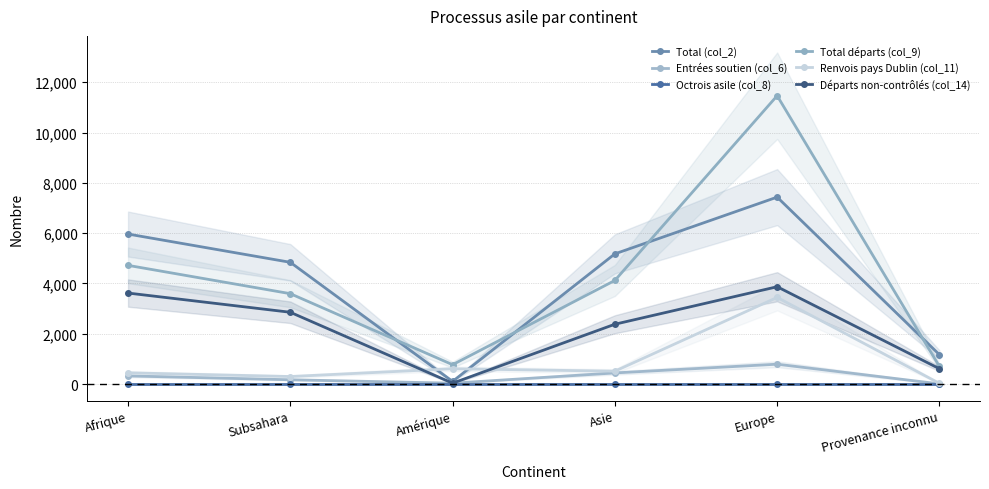

Rank the series by their maximum value, from lowest to highest.

Octrois asile (col_8), Entrées soutien (col_6), Renvois pays Dublin (col_11), Départs non-contrôlés (col_14), Total (col_2), Total départs (col_9)